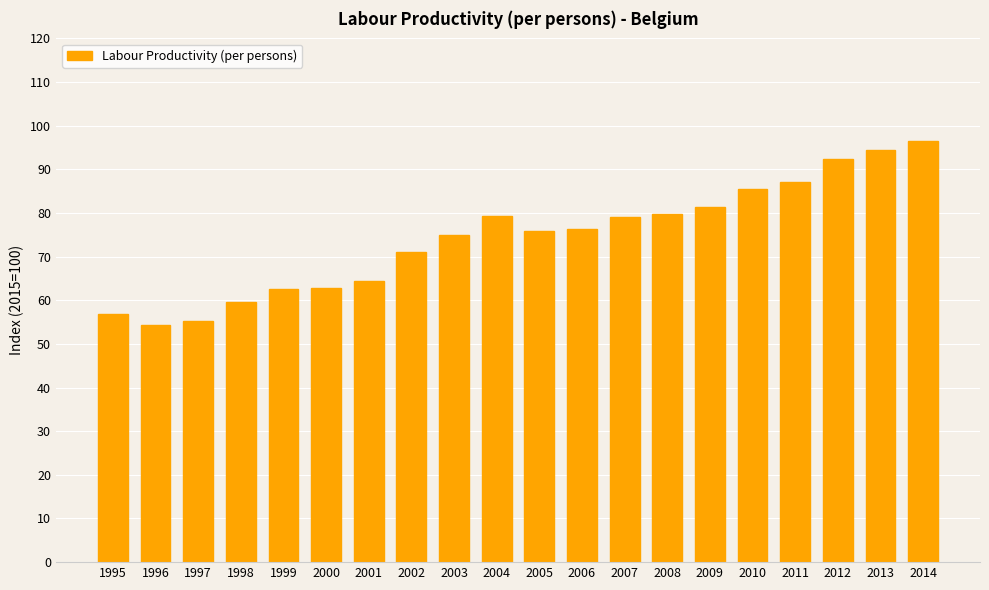

How many bars are there in total?

20